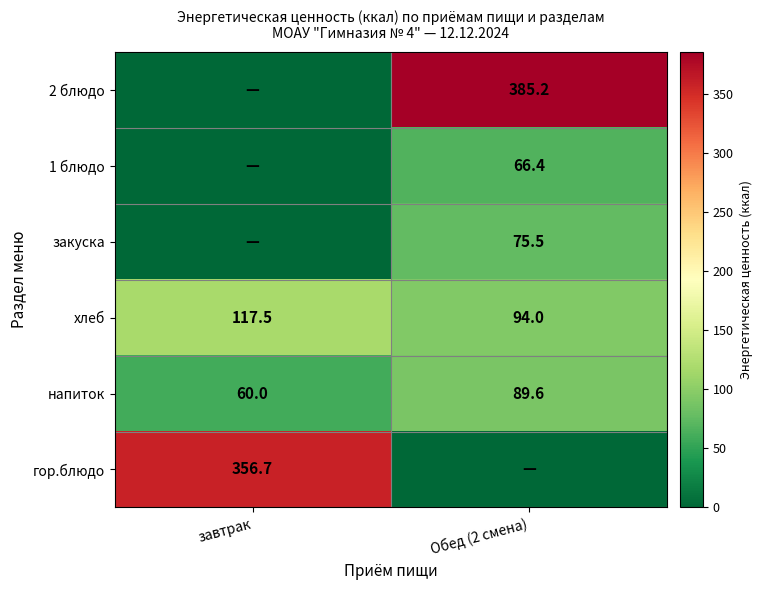

What is the difference between the хлеб values at Обед (2 смена) and завтрак?

23.5